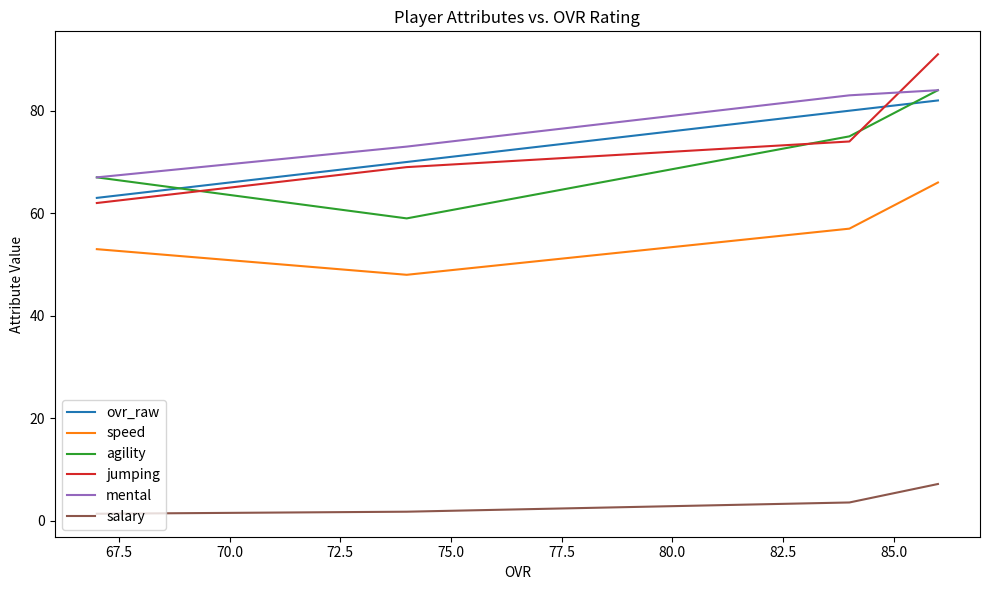

How many ovr_raw values are between 70 and 82?

3